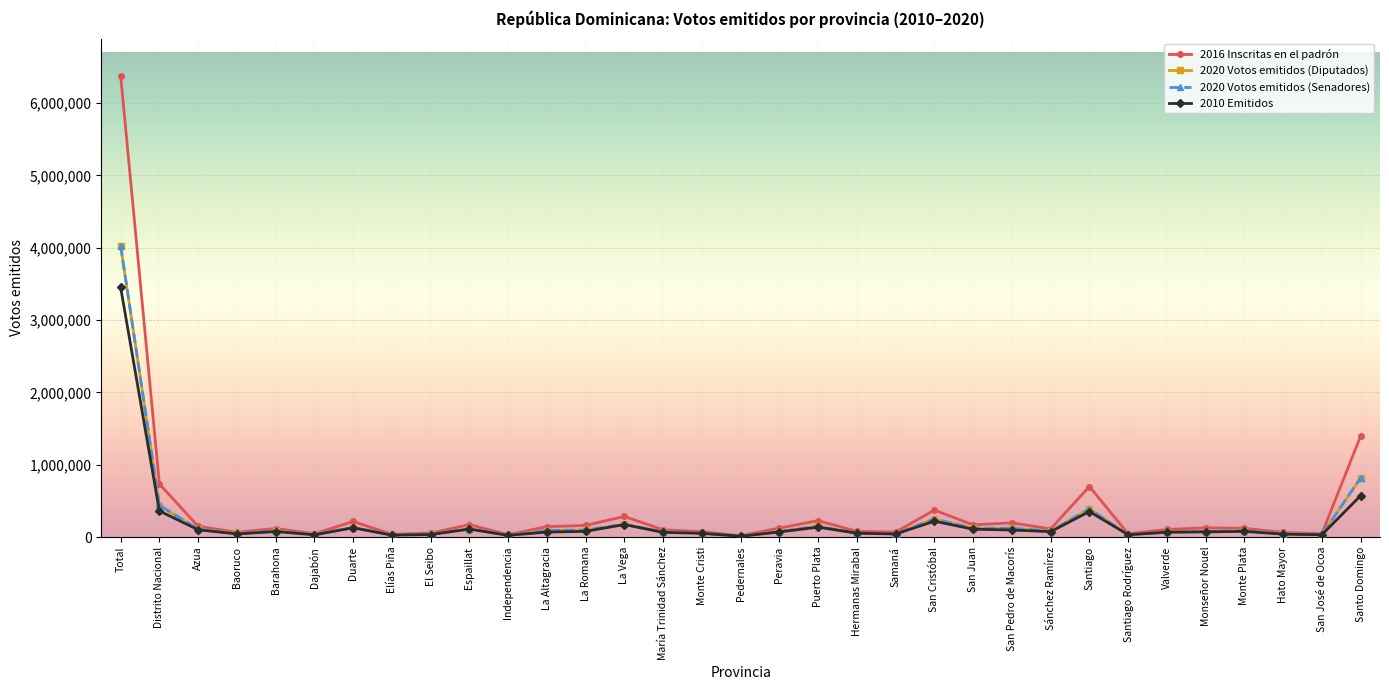

At which label does 2016 Inscritas en el padrón reach its peak?

Total